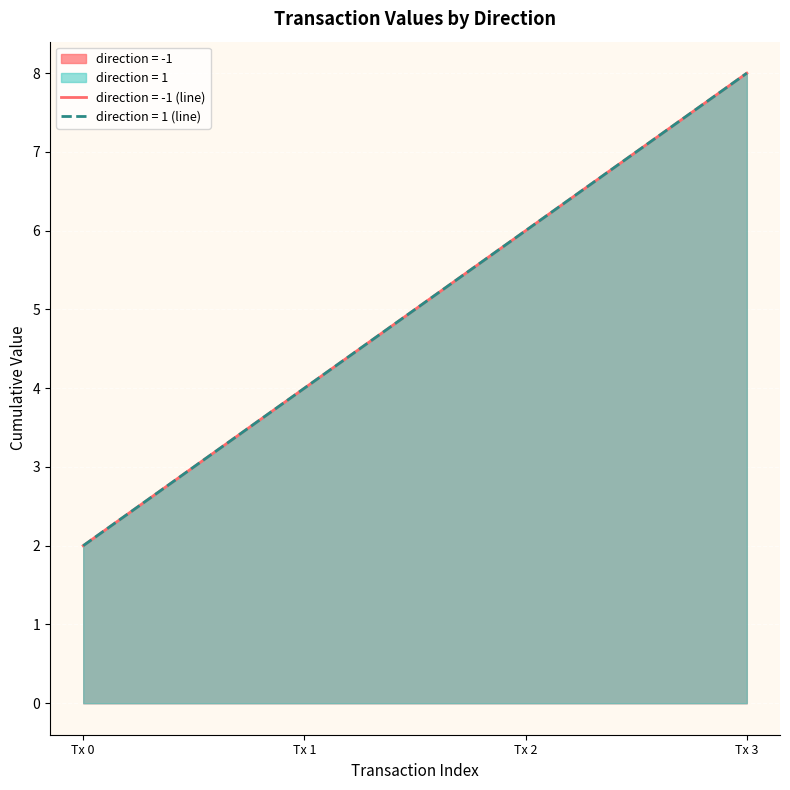

The value at Tx 3 is 8.0. True or false?

True